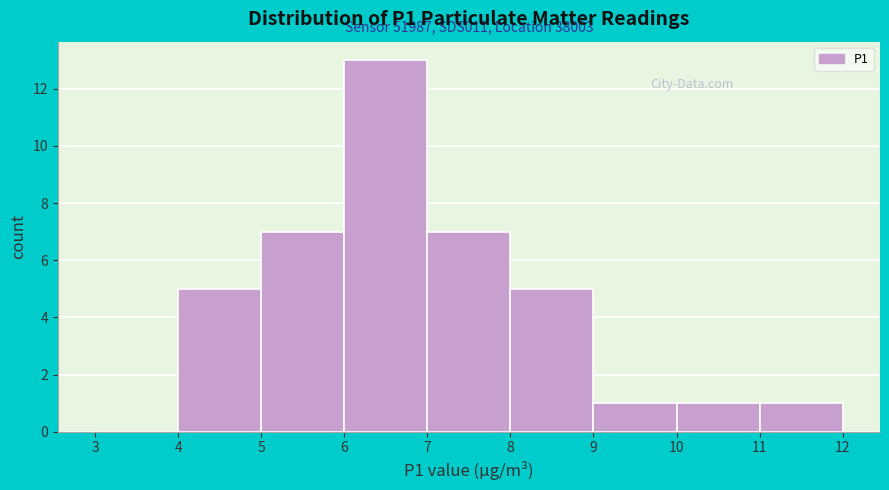

Which range on the x-axis has the tallest bar?

6 to 7